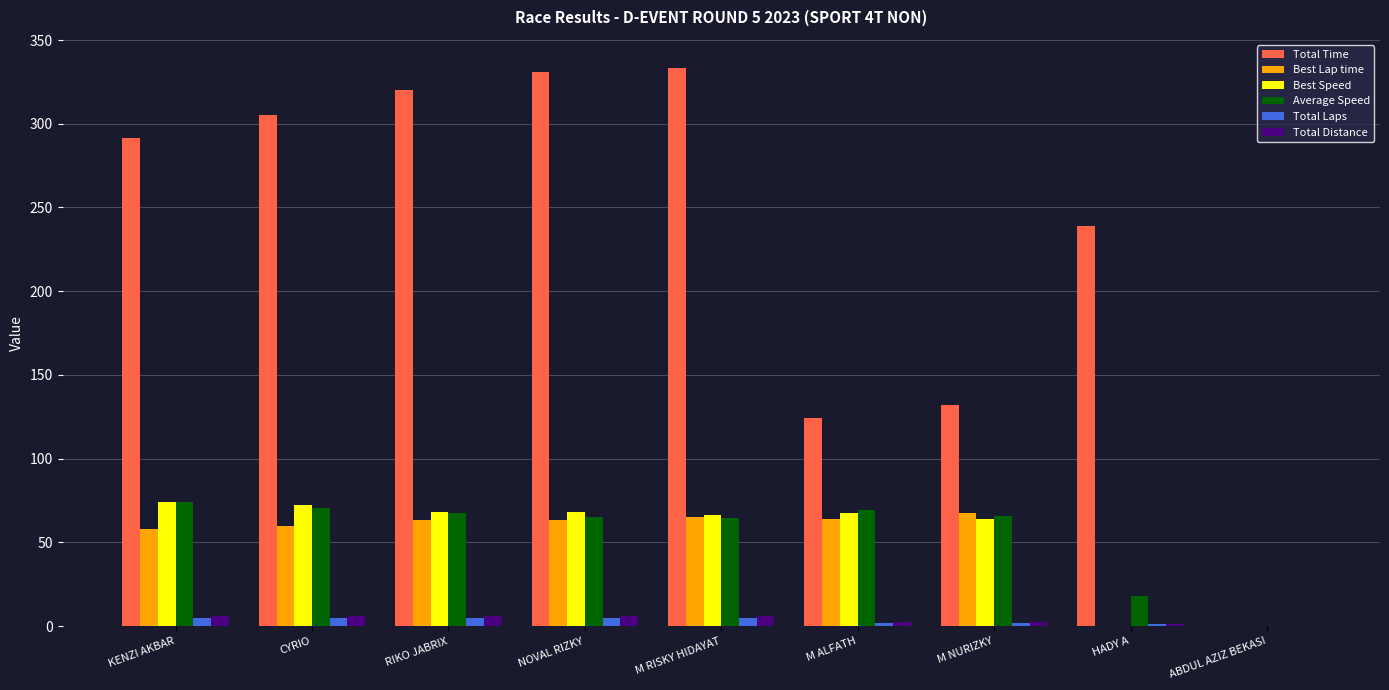

How many data points in Total Time are above 291?

5